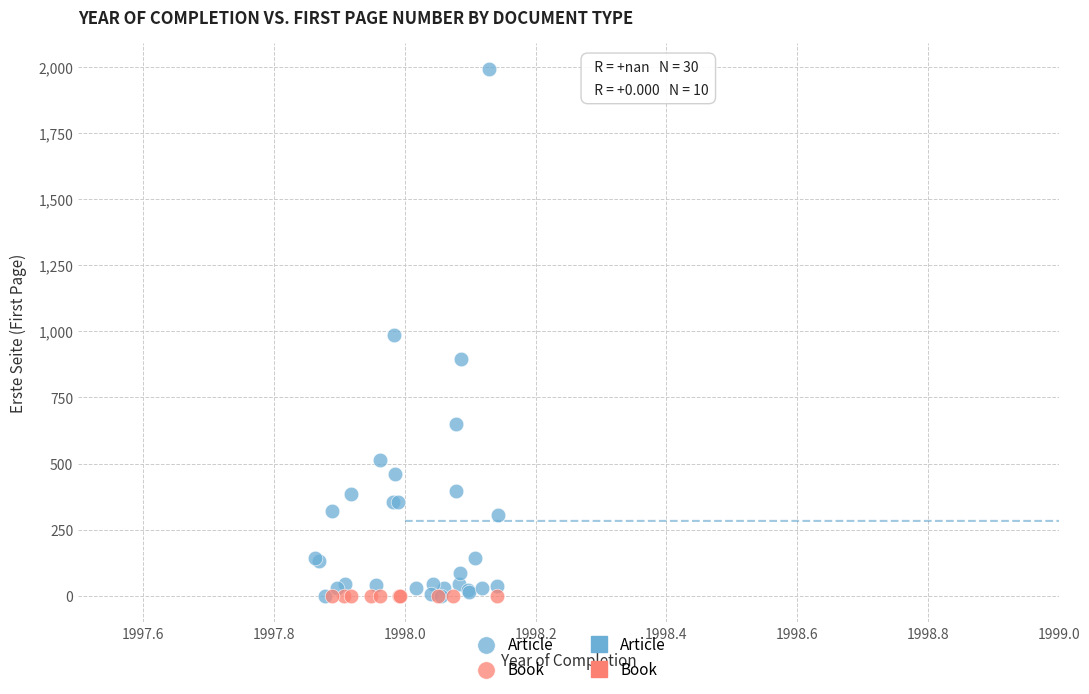

Which series contains the highest Y value?

Article